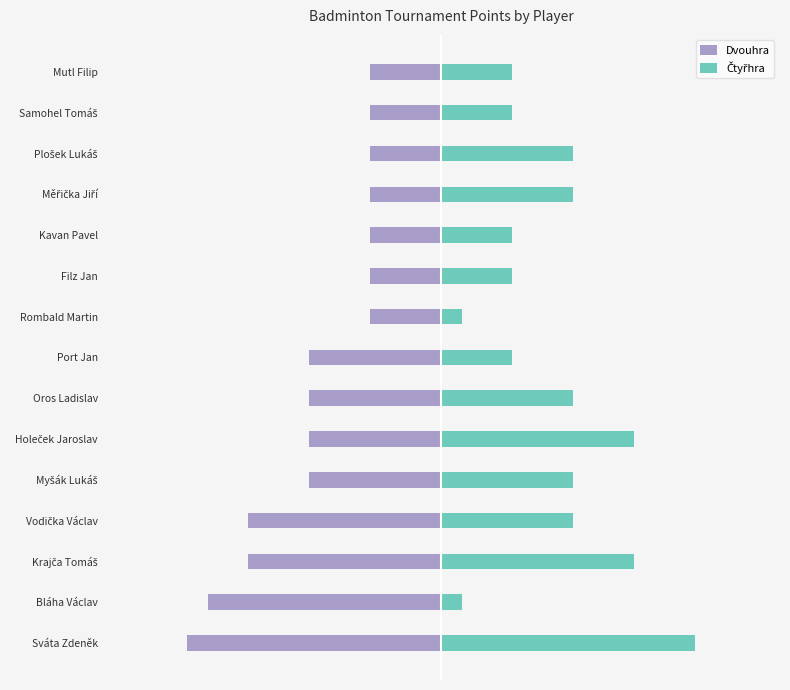

How many bars are there in each group?

2